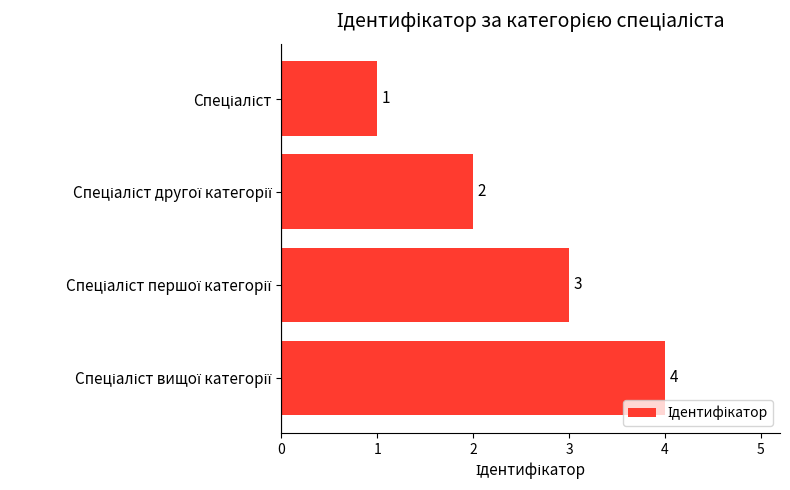

What is the value of the 4th bar from the top?

4